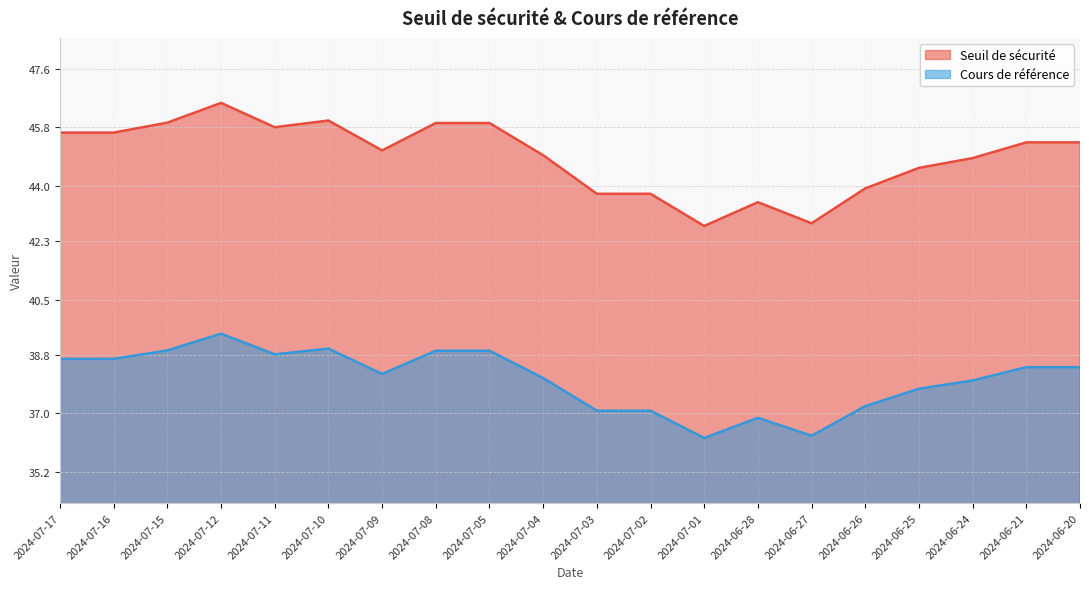

What is the difference between the Cours de référence values at 2024-07-03 and 2024-07-15?

1.9